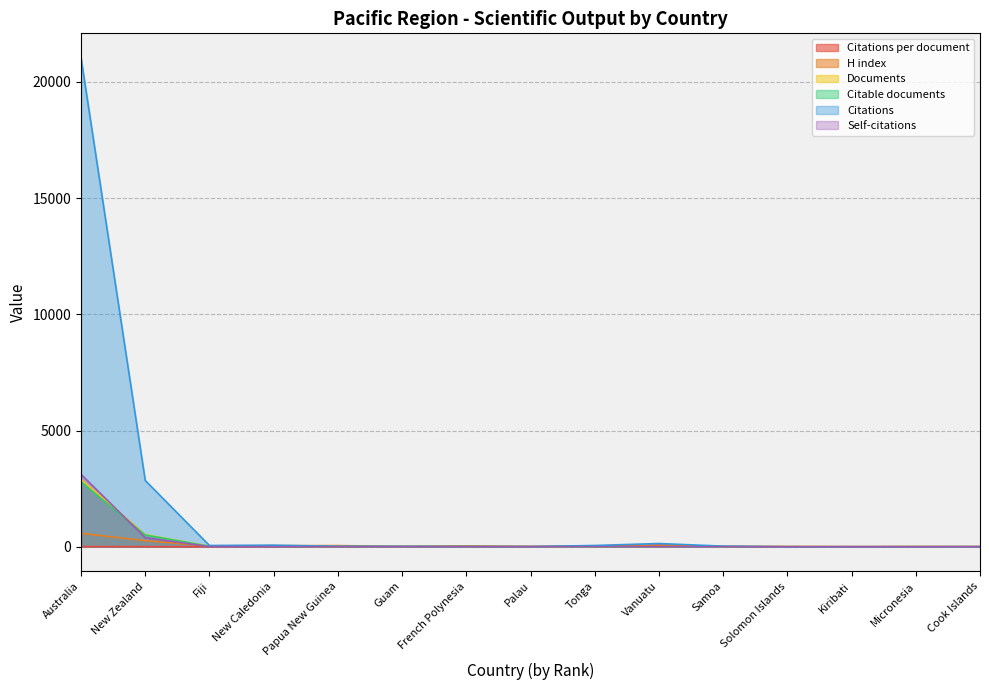

What is the difference between the maximum and second lowest values in the H index series?

574.0